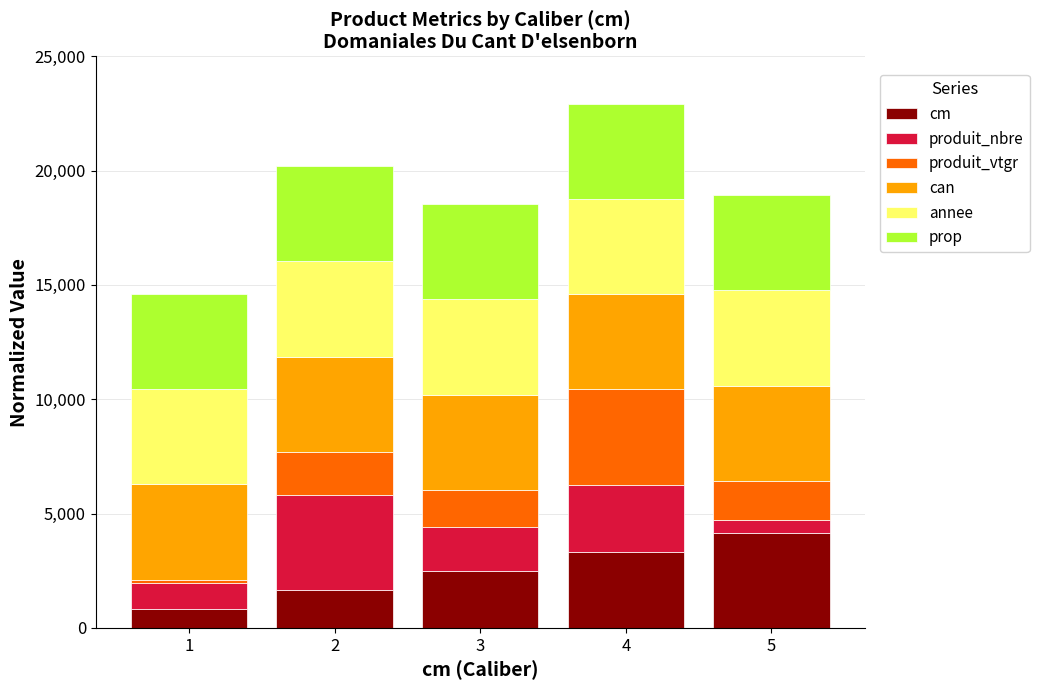

What is the highest value of the cm series?

4166.7